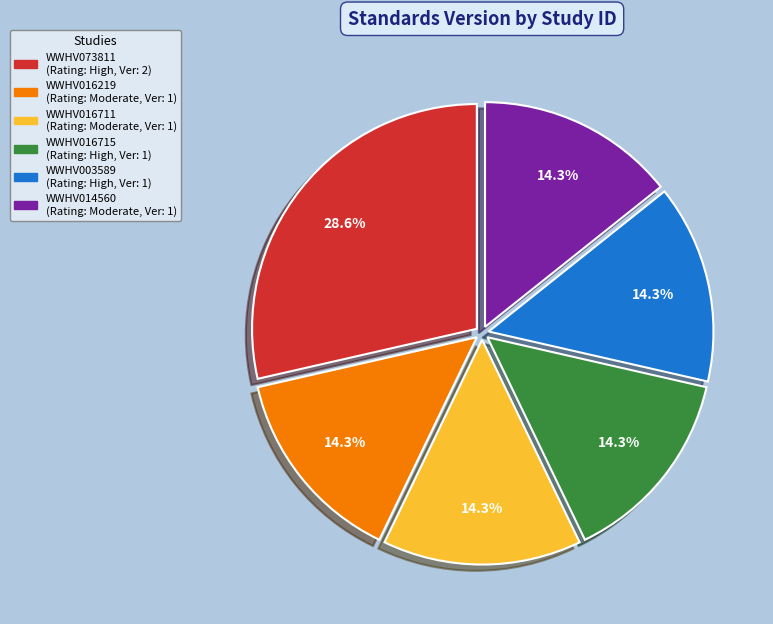

To the nearest percent, what portion does WWHV016711 represent?

14%